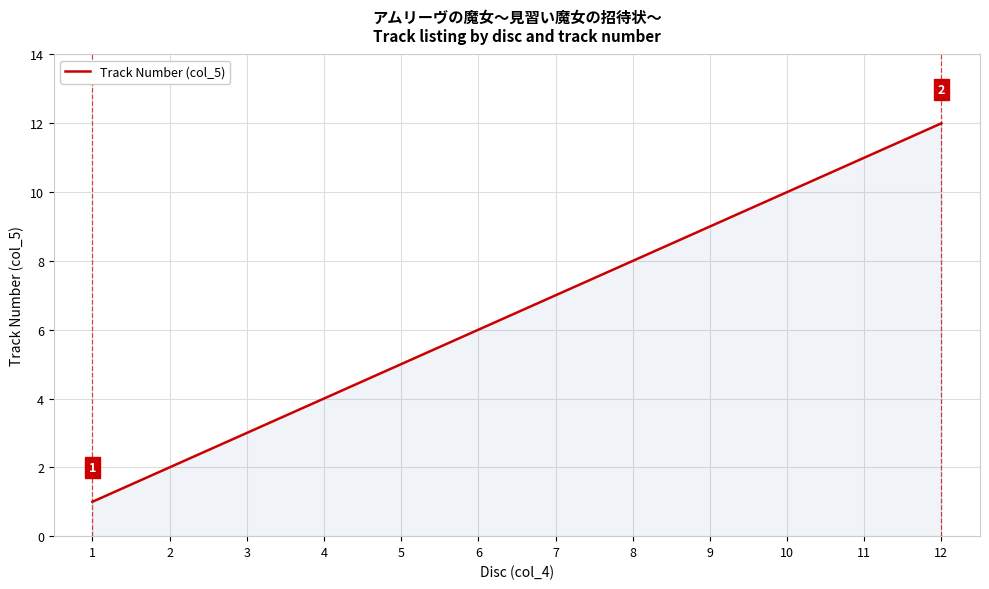

List the labels in order of value, smallest first.

1, 2, 3, 4, 5, 6, 7, 8, 9, 10, 11, 12